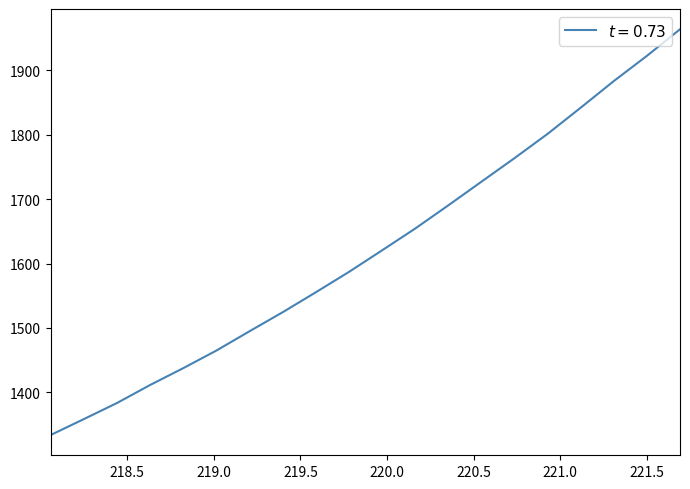

What is the greatest value displayed?

1963.9